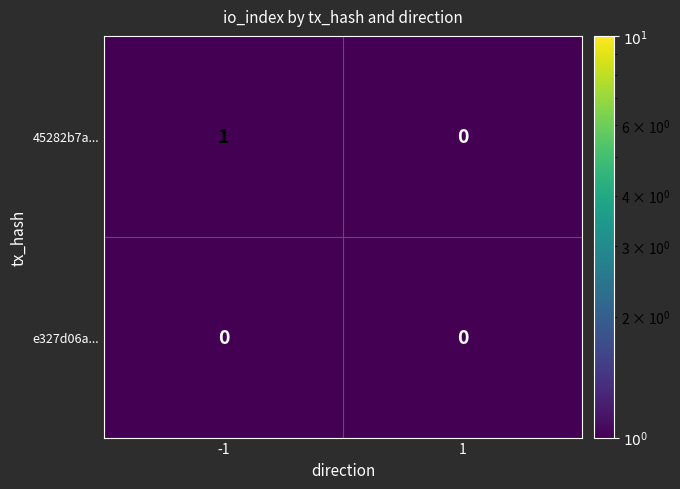

The 45282b7a... series shows 0 at 1. True or false?

True